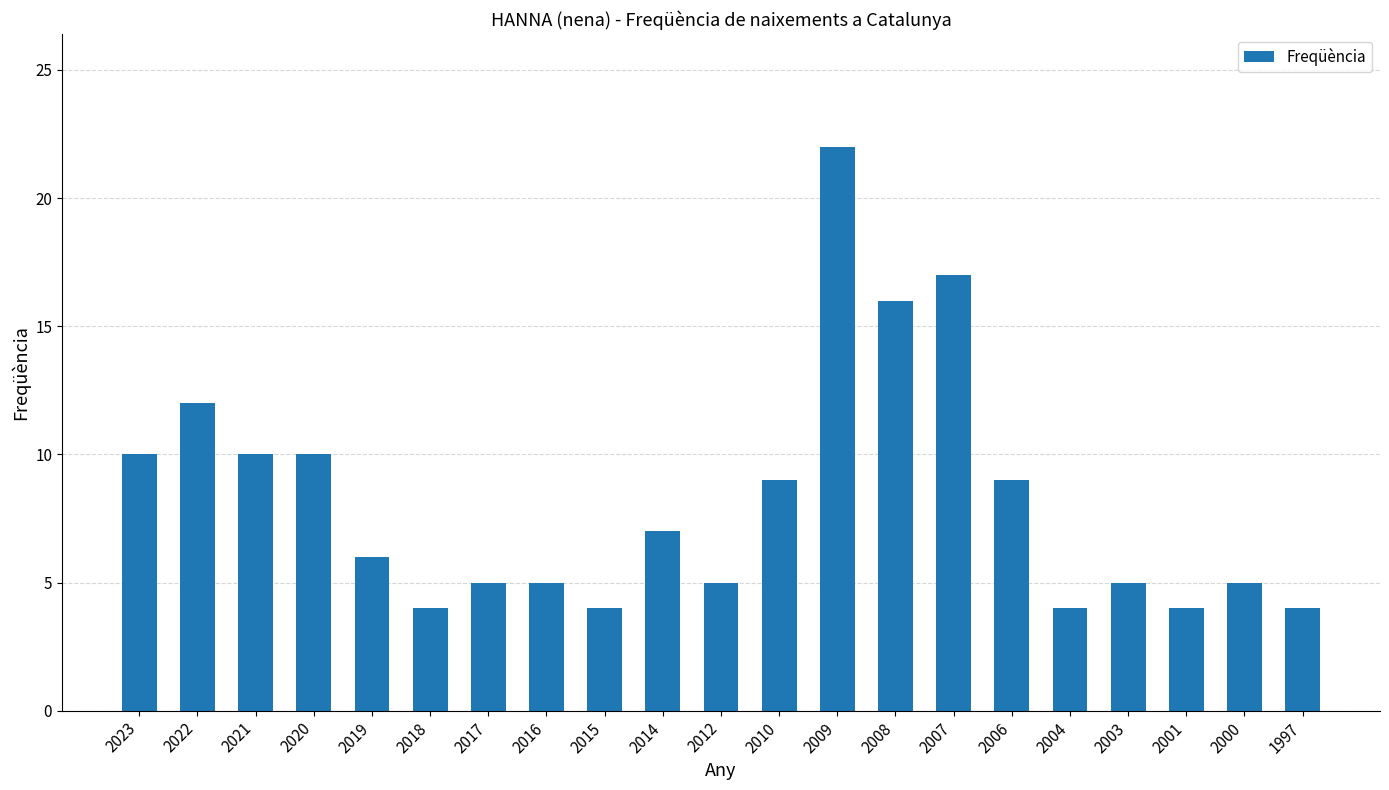

What is the maximum value shown in the chart?

22